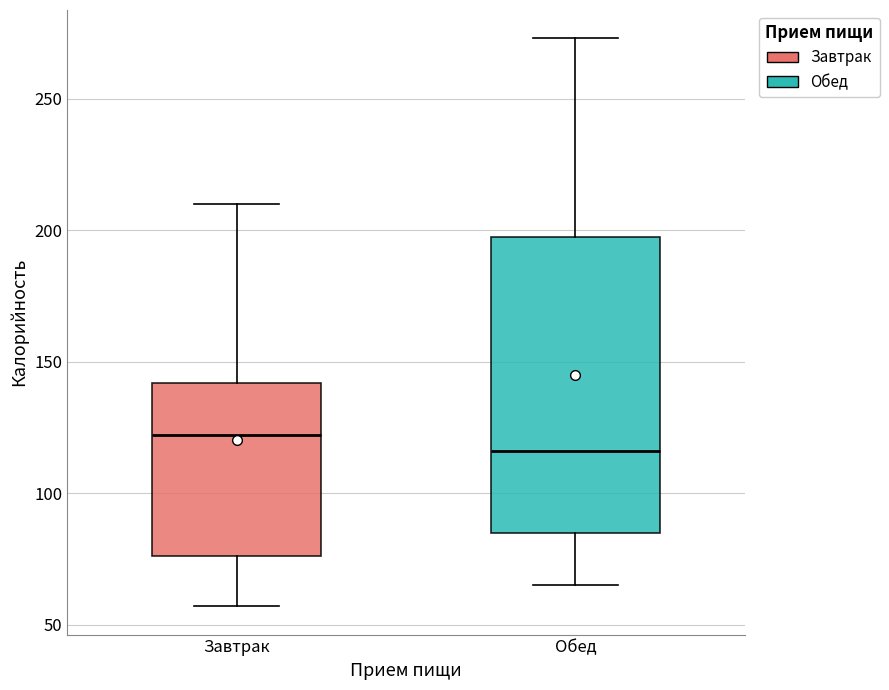

Which box's median line is the highest?

Завтрак